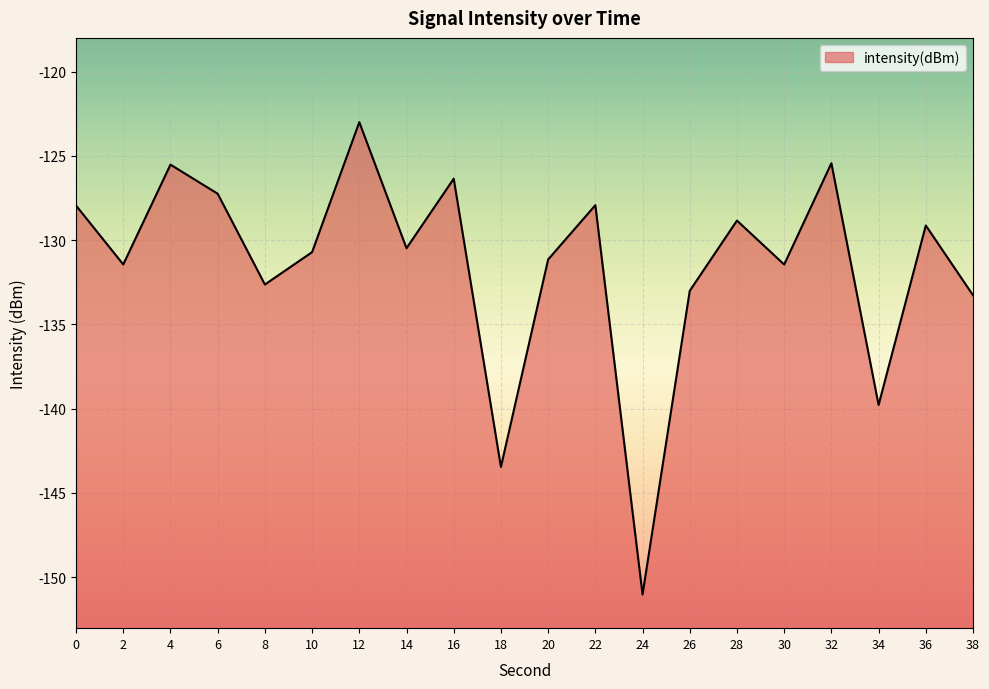

At which category does the chart reach its peak across all series?

12